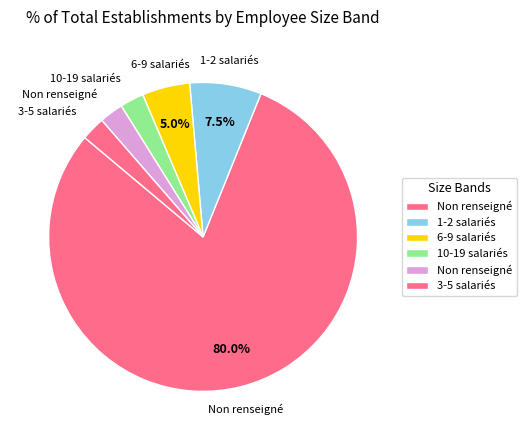

How many segments does this pie chart have?

6